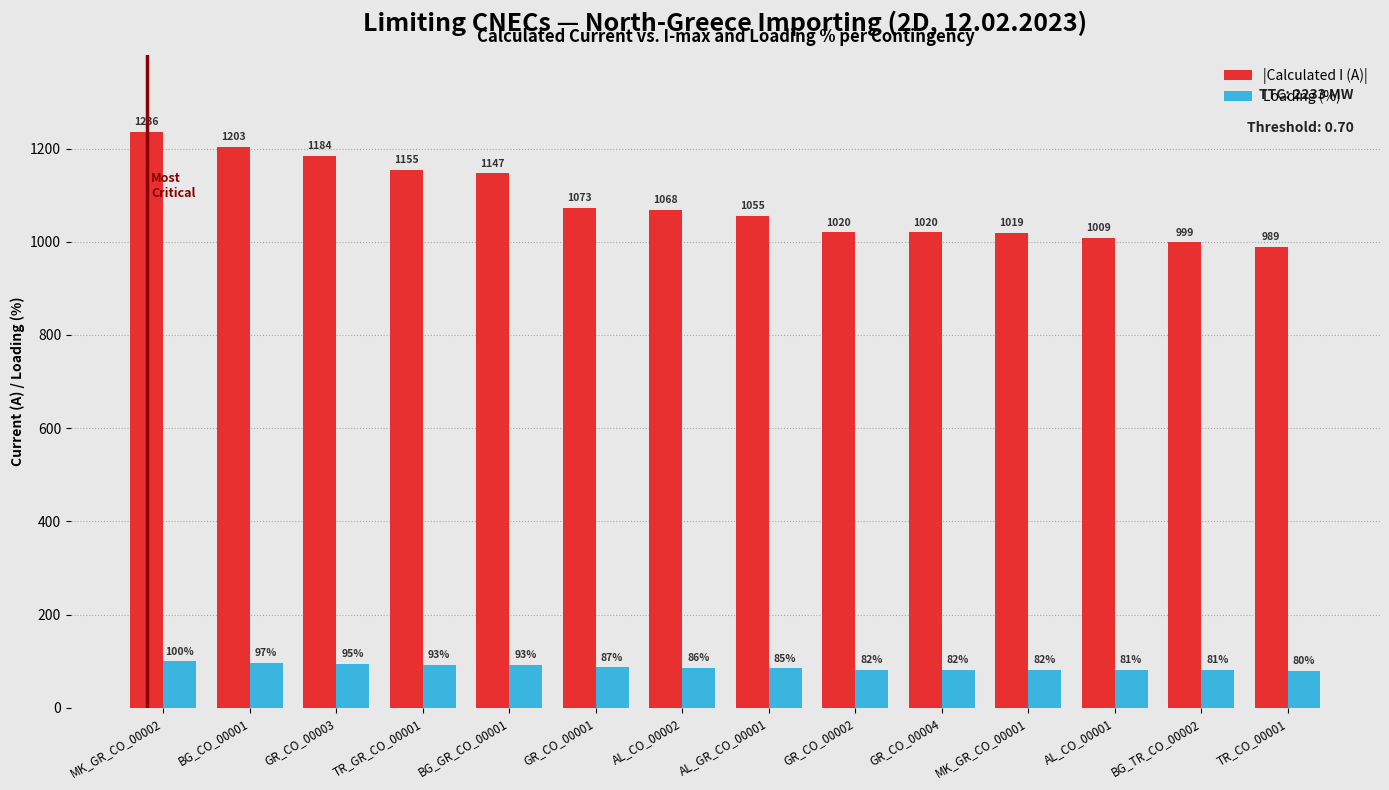

What is the difference between the second highest and second lowest values in the |Calculated I (A)| series?

204